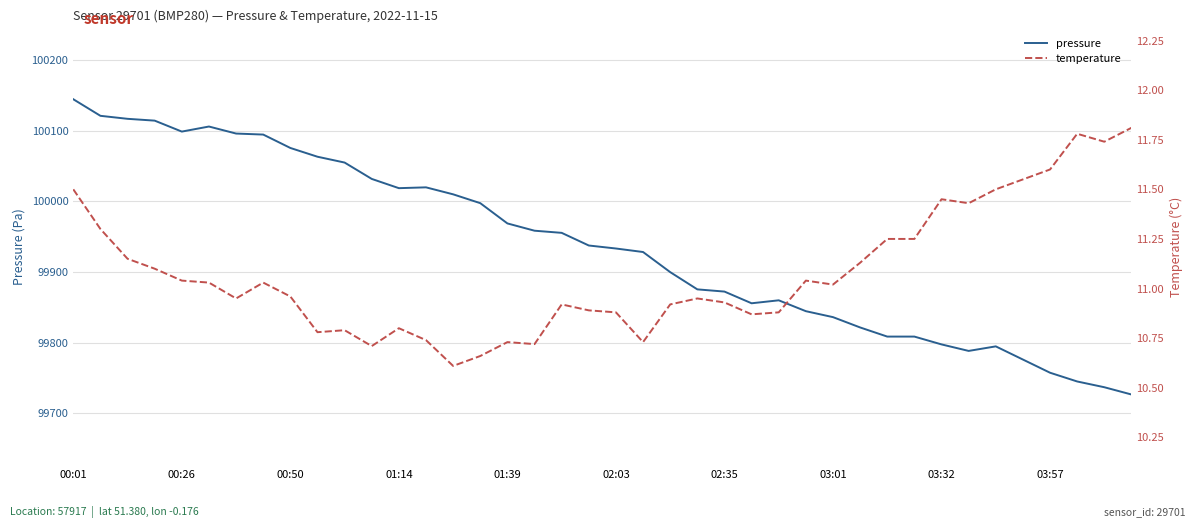

Reading left to right, list all the values displayed in this chart.

pressure: 100144.3	100120.9	100116.6	100114.1	100098.6	100105.7	100095.8	100094.3	100075.4	100063.0	100054.7	100031.6	100018.5	100019.6	100009.8	99997.2	99968.6	99958.2	99955.2	99937.3	99933.1	99928.1	99899.6	99875.2	99872.1	99855.5	99859.7	99844.3	99835.9	99821.3	99808.4	99808.4	99797.3	99788.1	99794.5	99775.9	99757.2	99744.8	99736.7	99726.4
temperature: 11.5	11.3	11.2	11.1	11.0	11.0	10.9	11.0	11.0	10.8	10.8	10.7	10.8	10.7	10.6	10.7	10.7	10.7	10.9	10.9	10.9	10.7	10.9	10.9	10.9	10.9	10.9	11.0	11.0	11.1	11.2	11.2	11.4	11.4	11.5	11.6	11.6	11.8	11.7	11.8